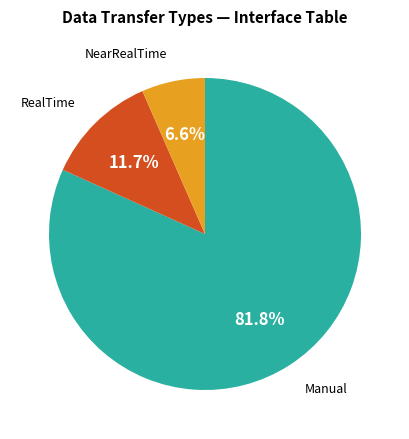

Which category accounts for the majority?

Manual